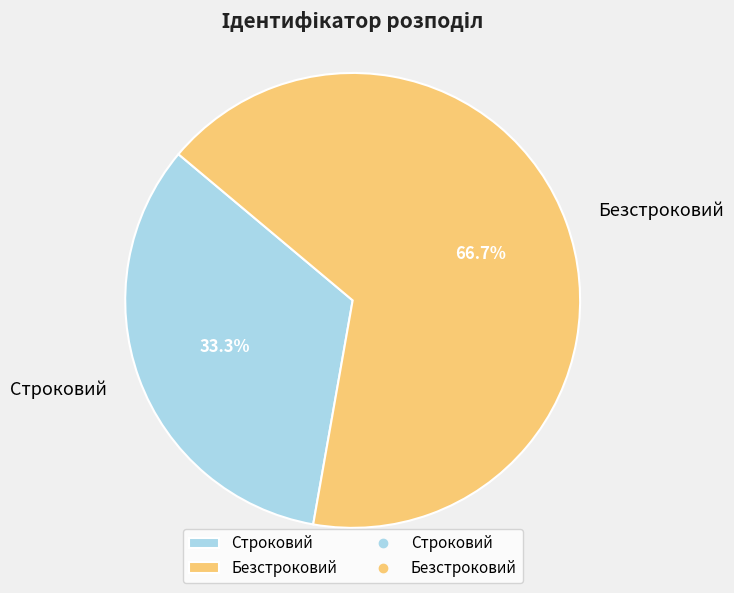

What is the total percentage of Безстроковий and Строковий?

100.0%